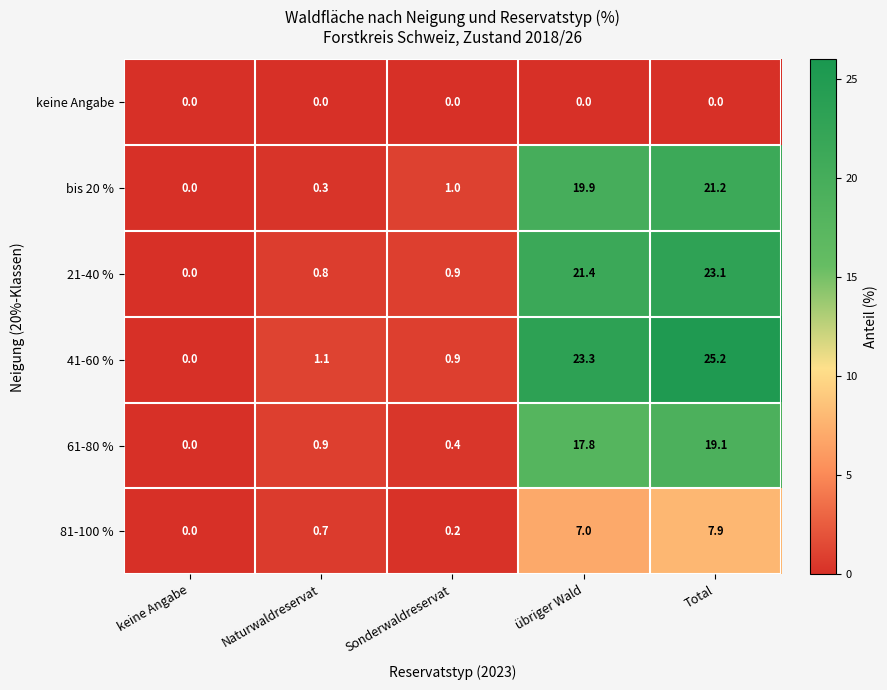

List the series in order of their peak value, highest first.

41-60 %, 21-40 %, bis 20 %, 61-80 %, 81-100 %, keine Angabe